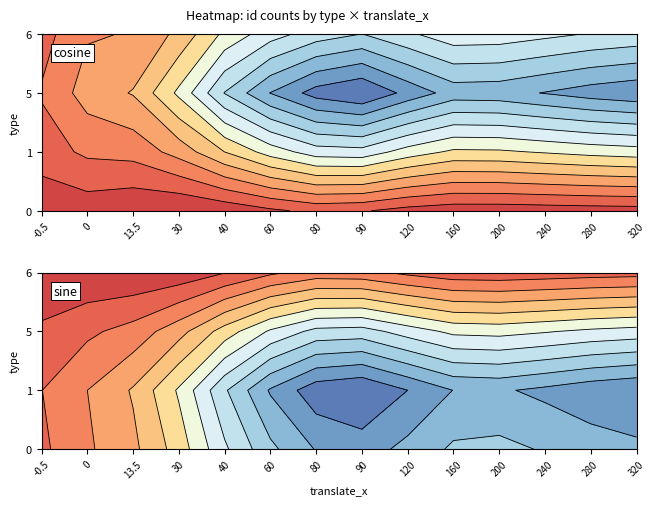

At 6, list the series in order from largest to smallest.

5, 0, 1, 6